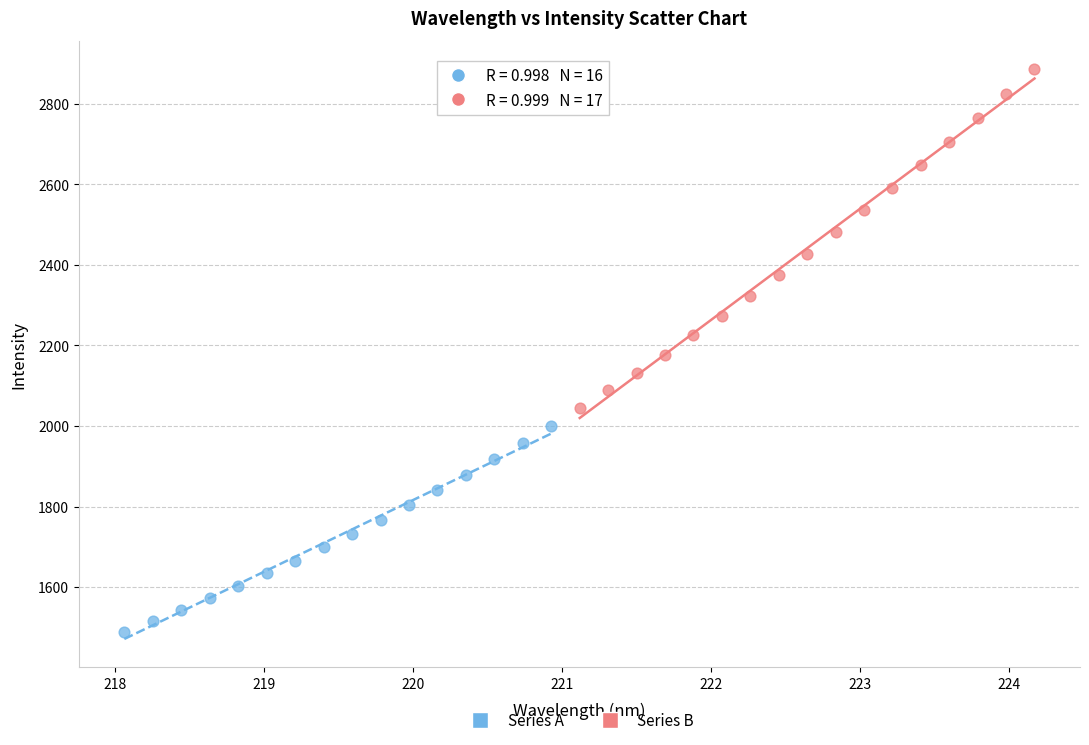

Which series has the largest Y range (max minus min)?

Series B